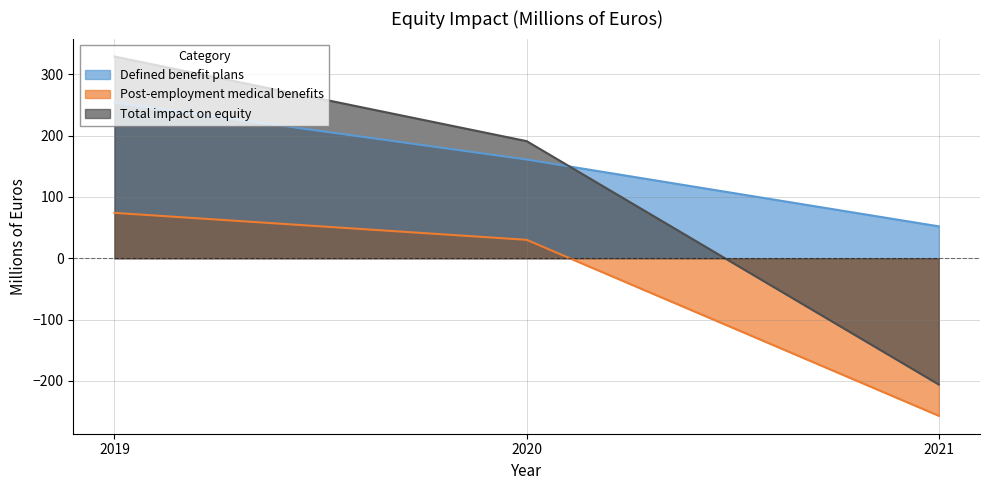

The Total impact on equity series shows -321 at 2021. True or false?

False